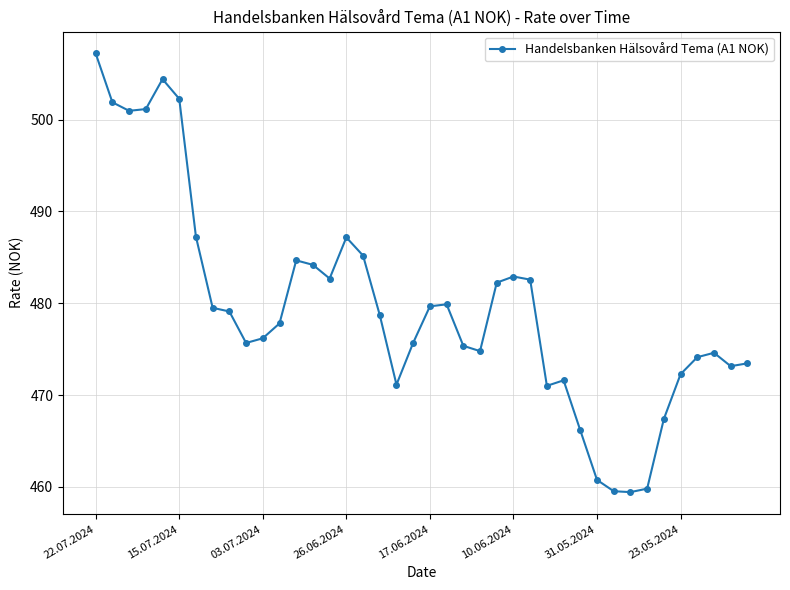

Does the chart have visible grid lines?

Yes